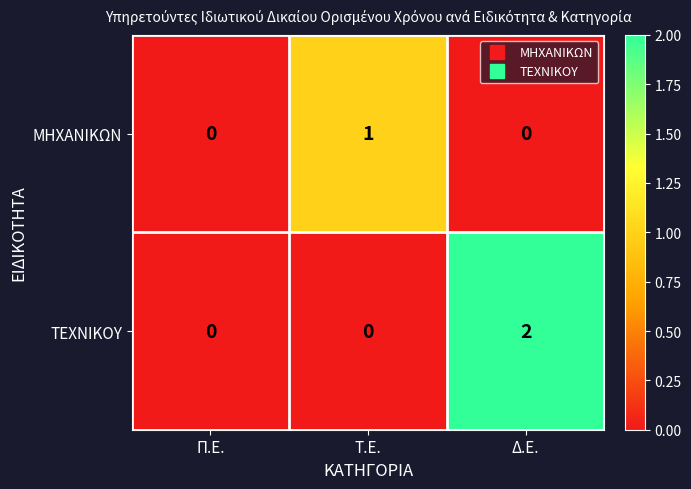

List the series in order of their peak value, lowest first.

ΜΗΧΑΝΙΚΩΝ, ΤΕΧΝΙΚΟΥ